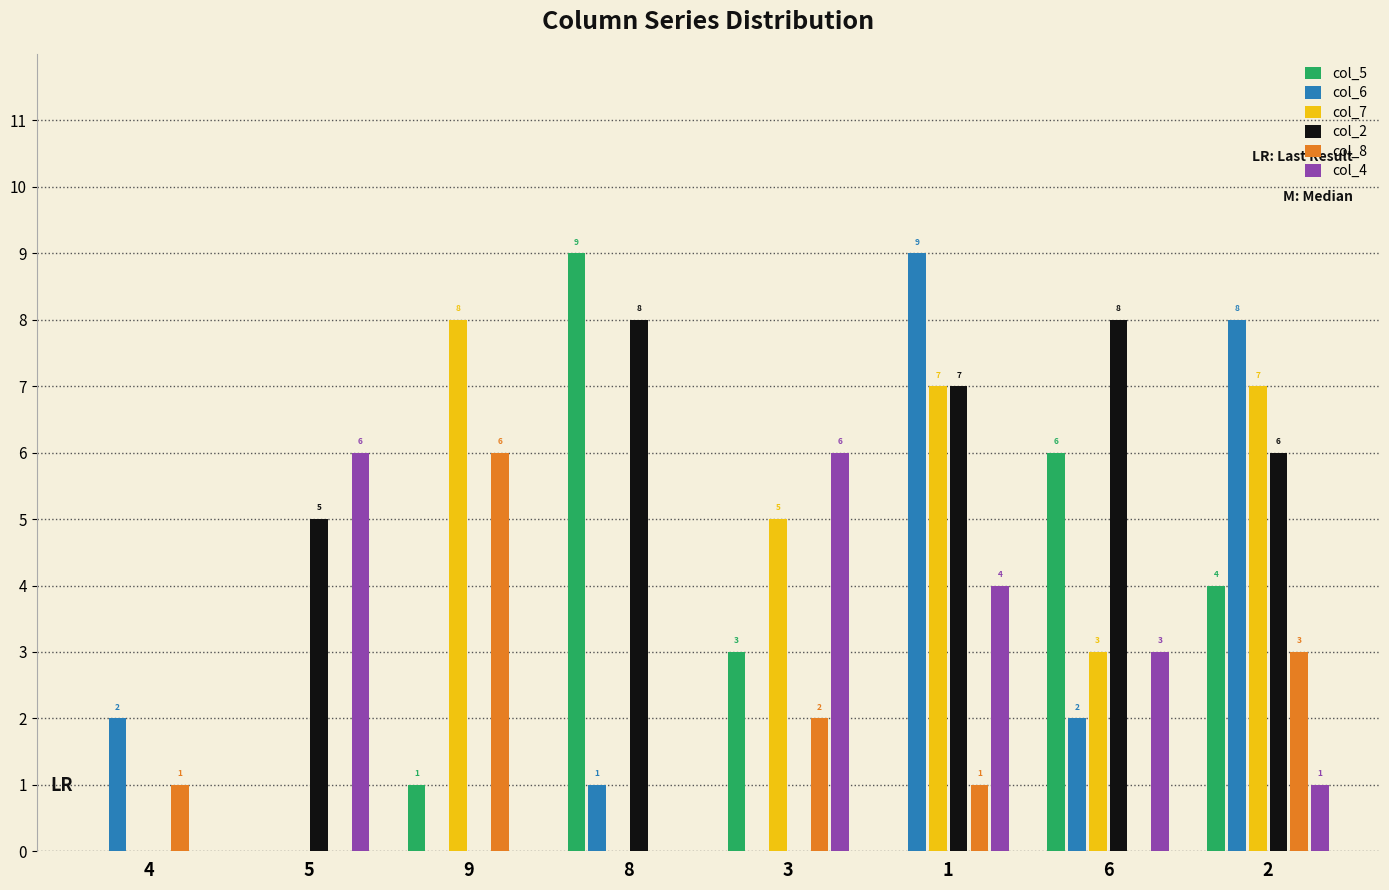

What is the sum of the col_8 values at 3 and 4?

3